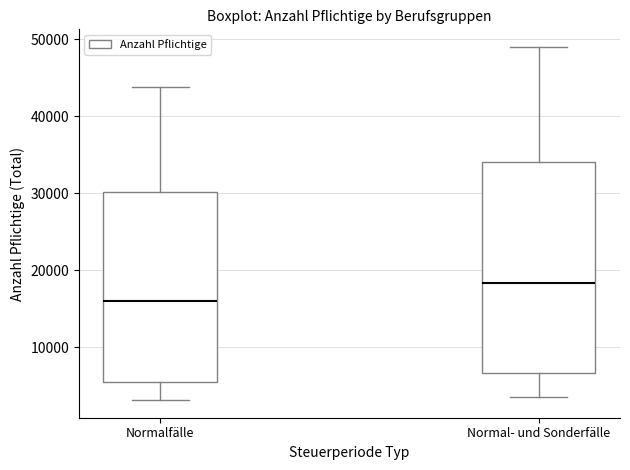

Which box has the lowest median line?

Normalfälle